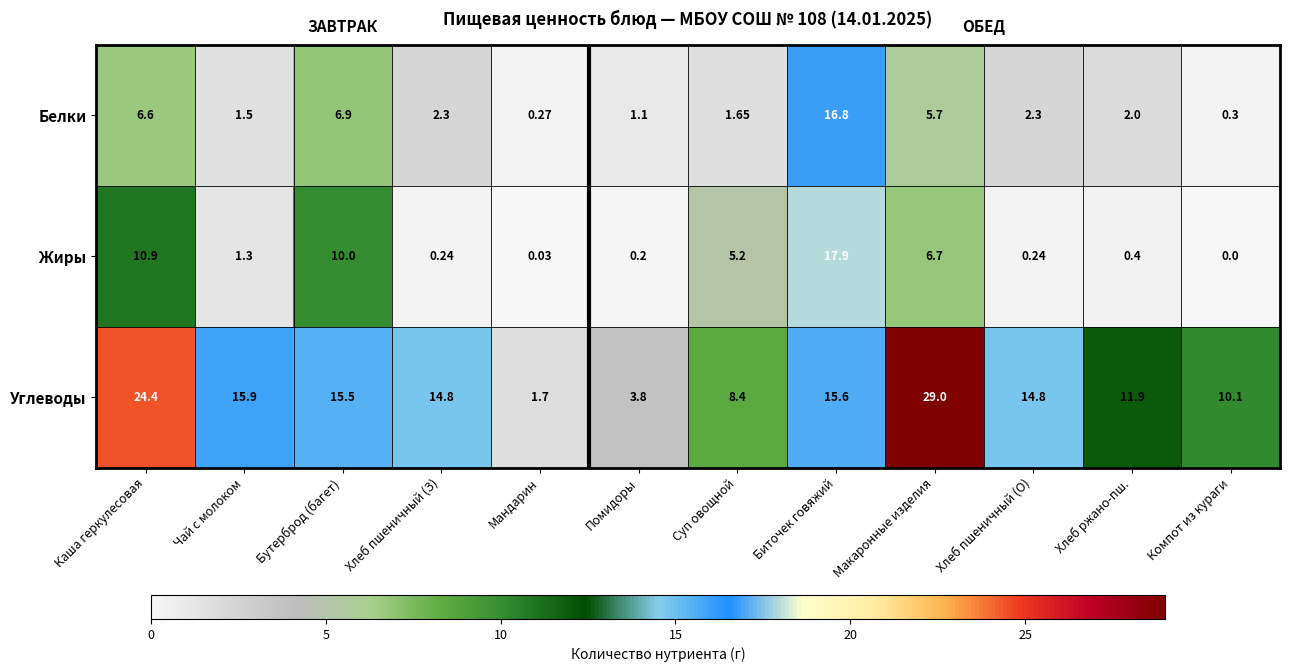

List the series in order of their peak value, lowest first.

Белки, Жиры, Углеводы